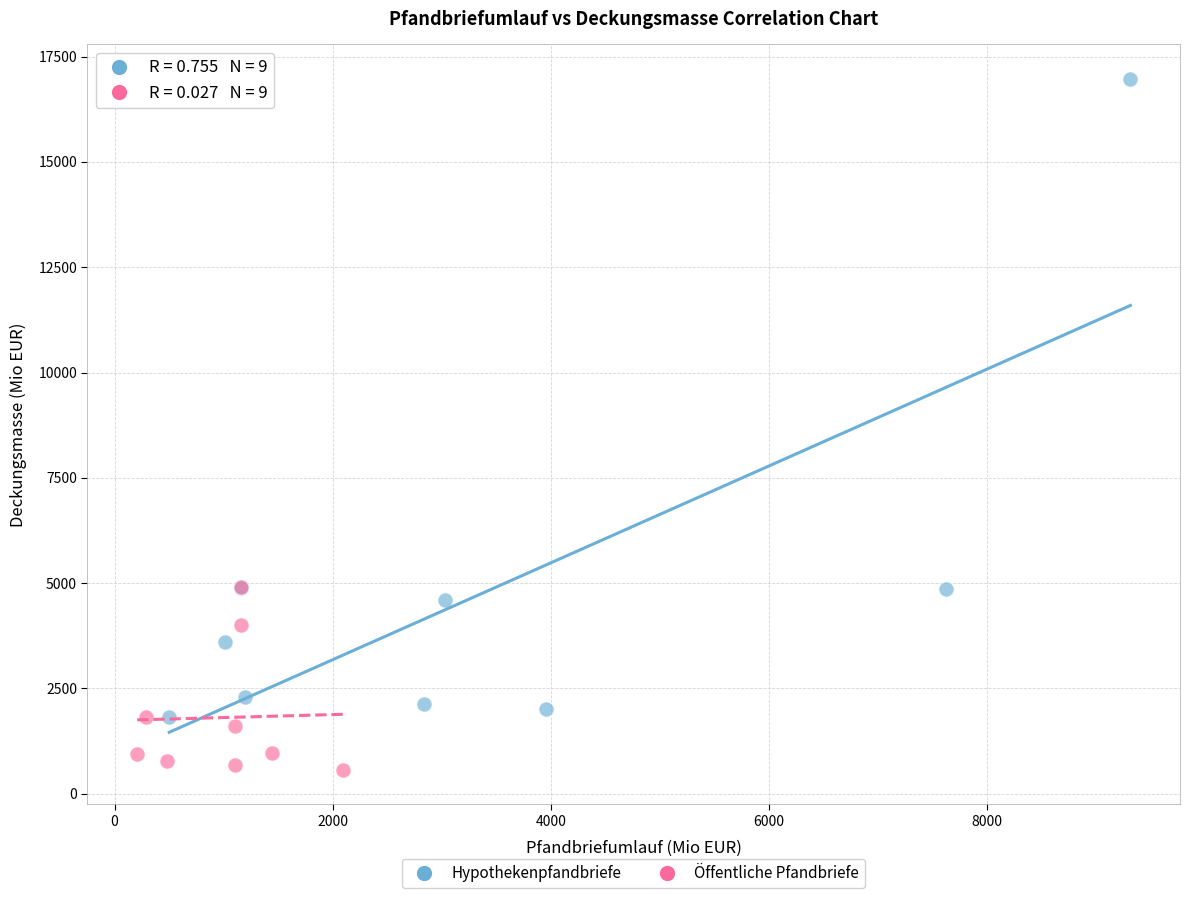

Which series reaches the maximum Y coordinate?

Hypothekenpfandbriefe